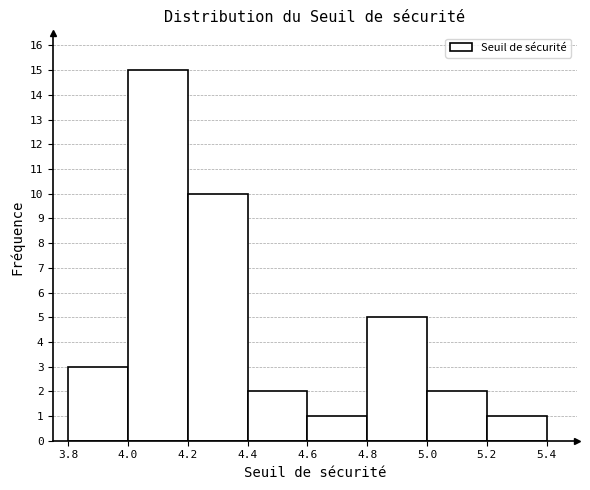

Which range on the x-axis has the tallest bar?

4.0 to 4.2